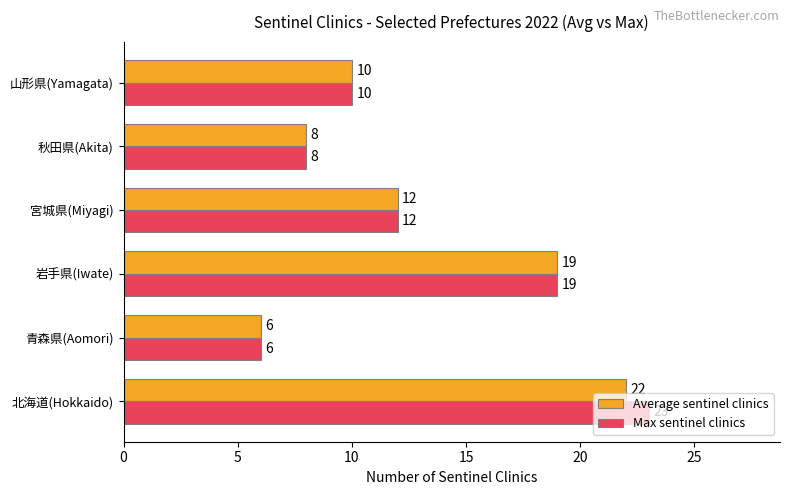

Which series has the largest total across all categories?

Max sentinel clinics